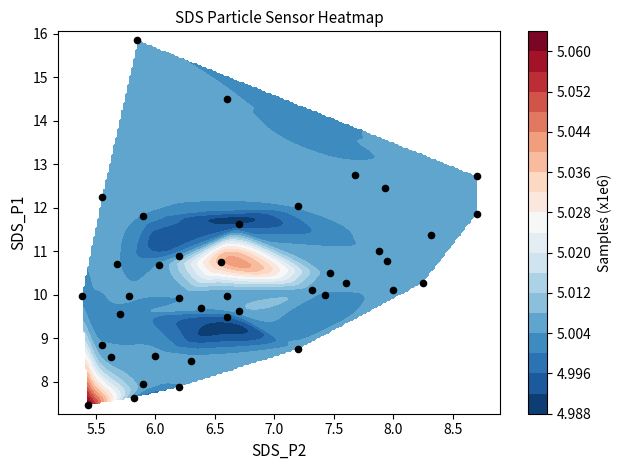

How many values exceed 10?

22